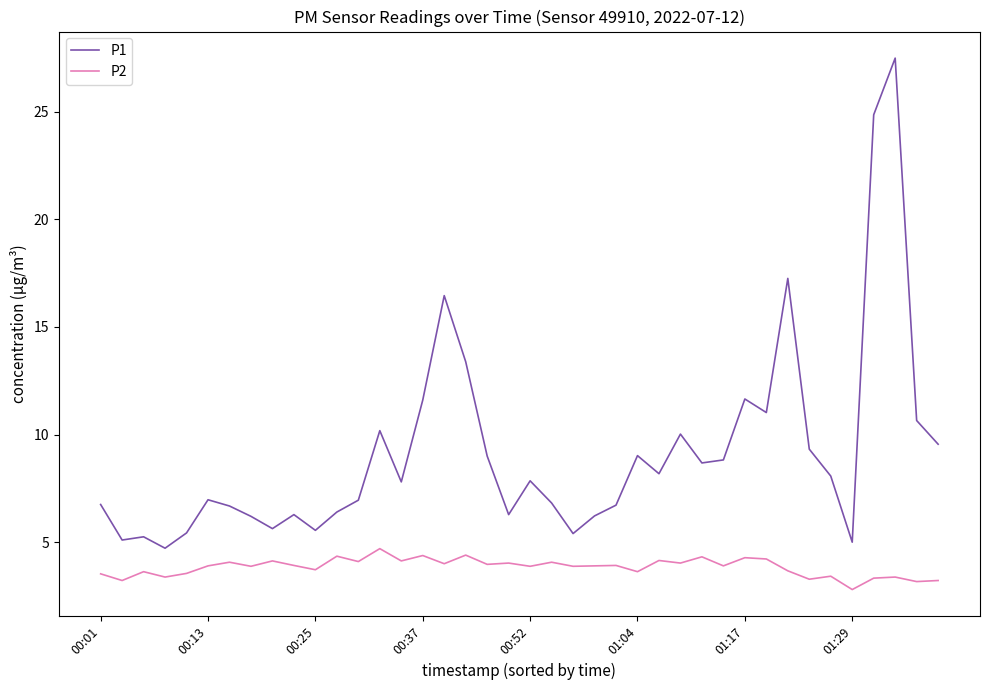

List the series in order of their overall mean, highest first.

P1, P2